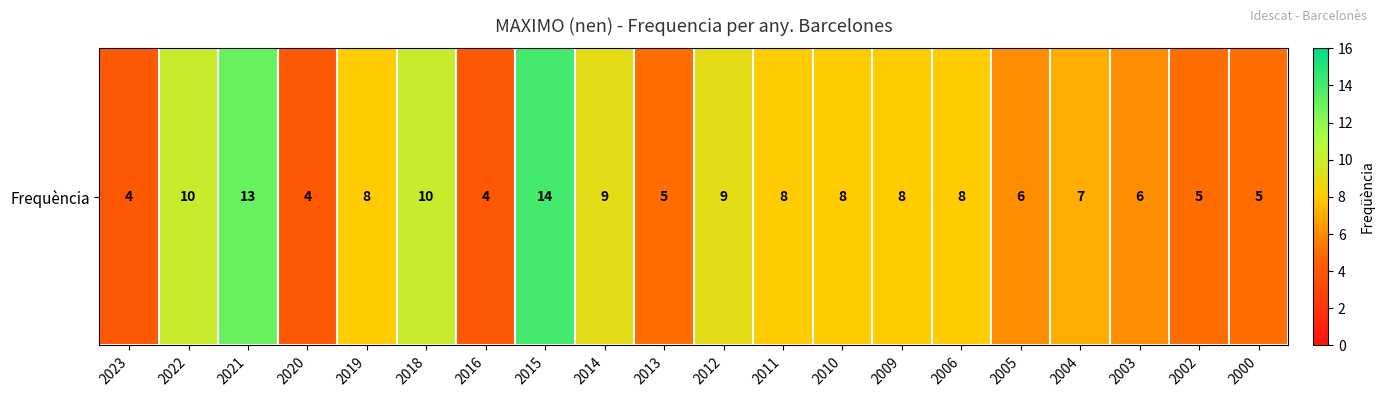

The value at 2019 is 12. True or false?

False